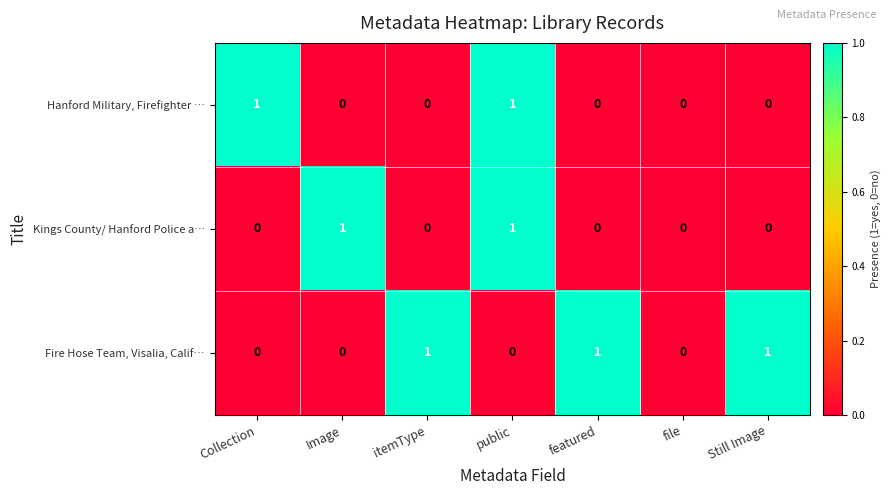

What is the sum of all Fire Hose Team, Visalia, Calif… values?

3